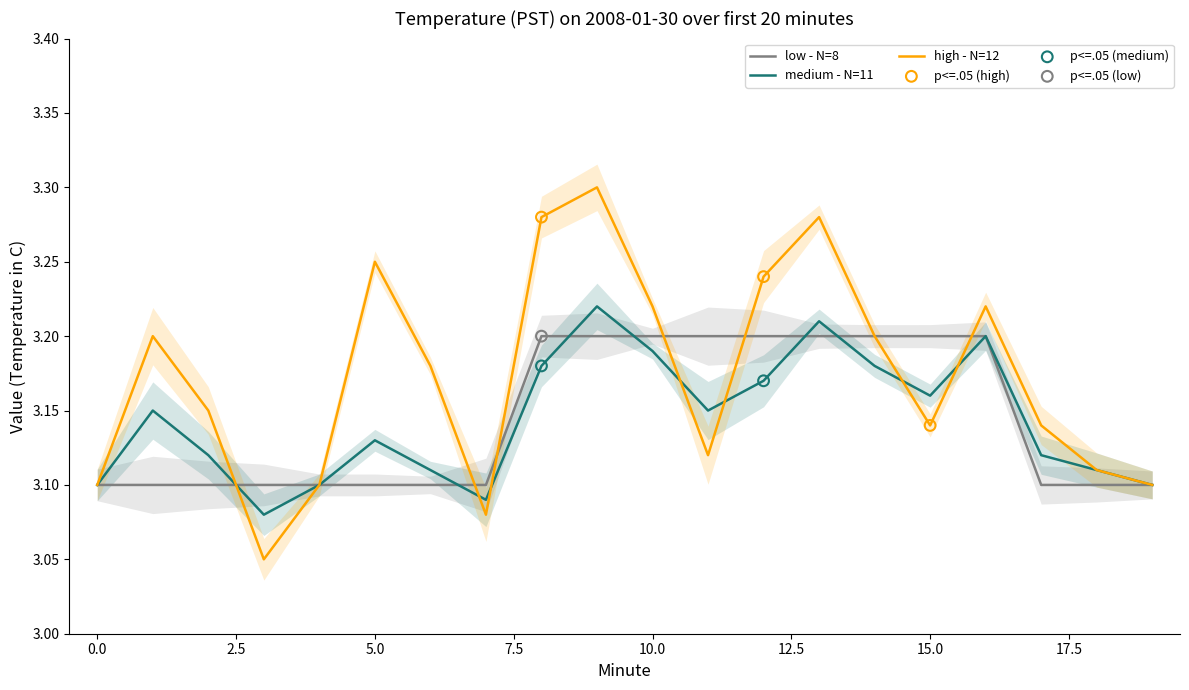

Which series reaches the minimum Y coordinate?

high - N=12